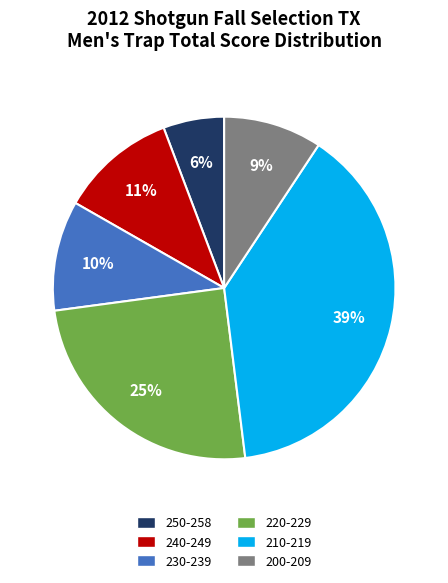

Which slice is the largest?

210-219